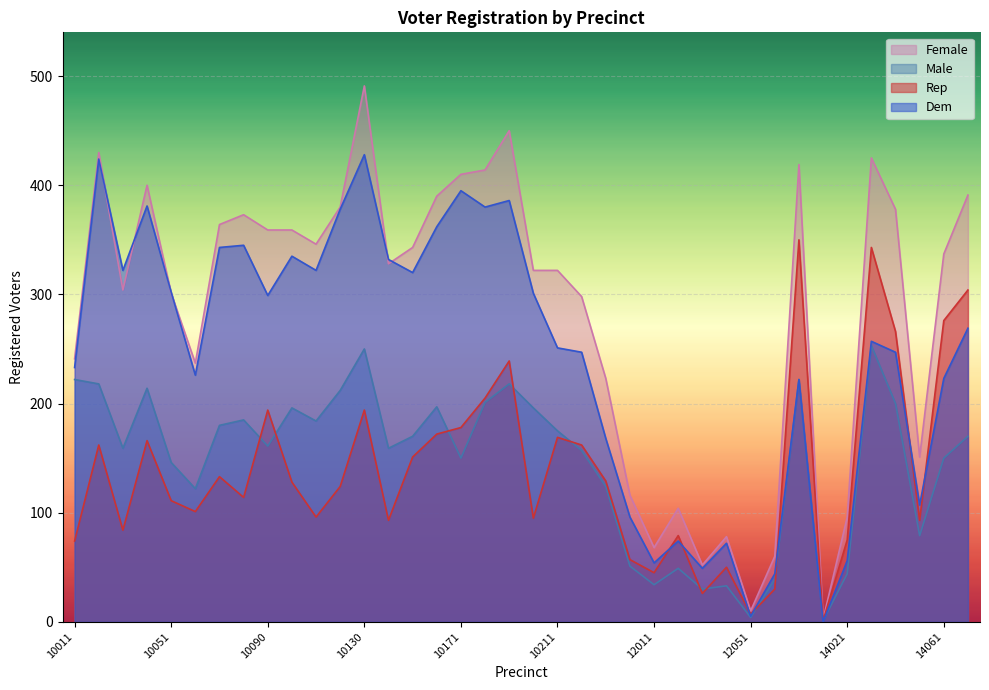

True or false: rep has more than 2 points higher than both neighbors.

True